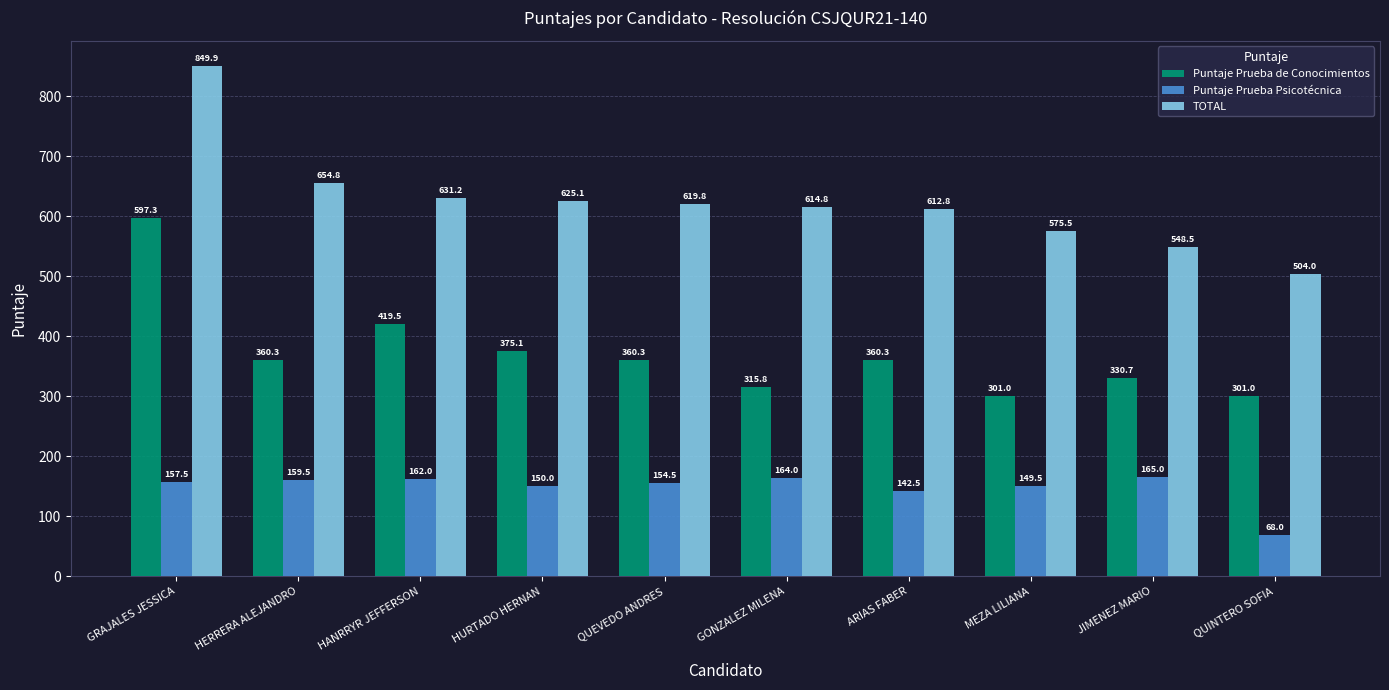

How many data points does each series have?

10